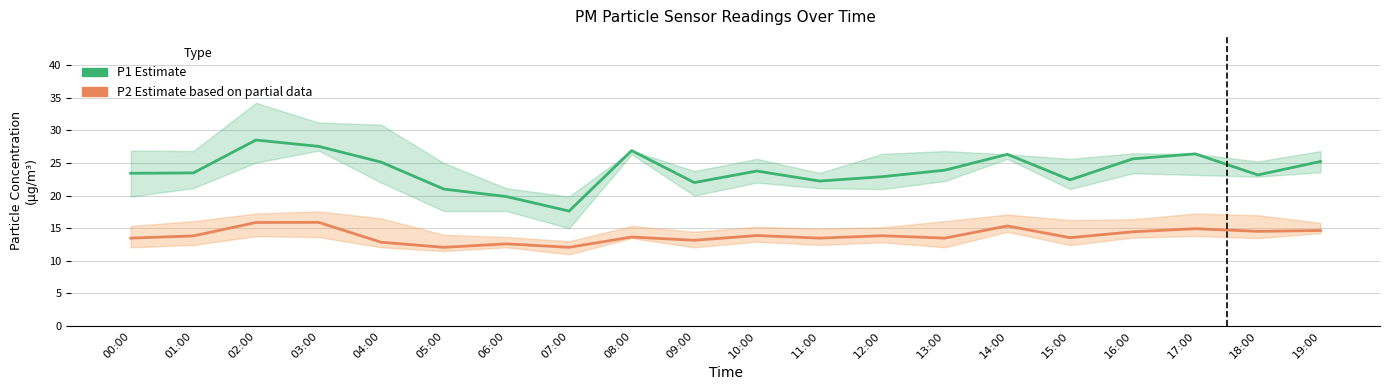

What position from the right is 01:00?

19